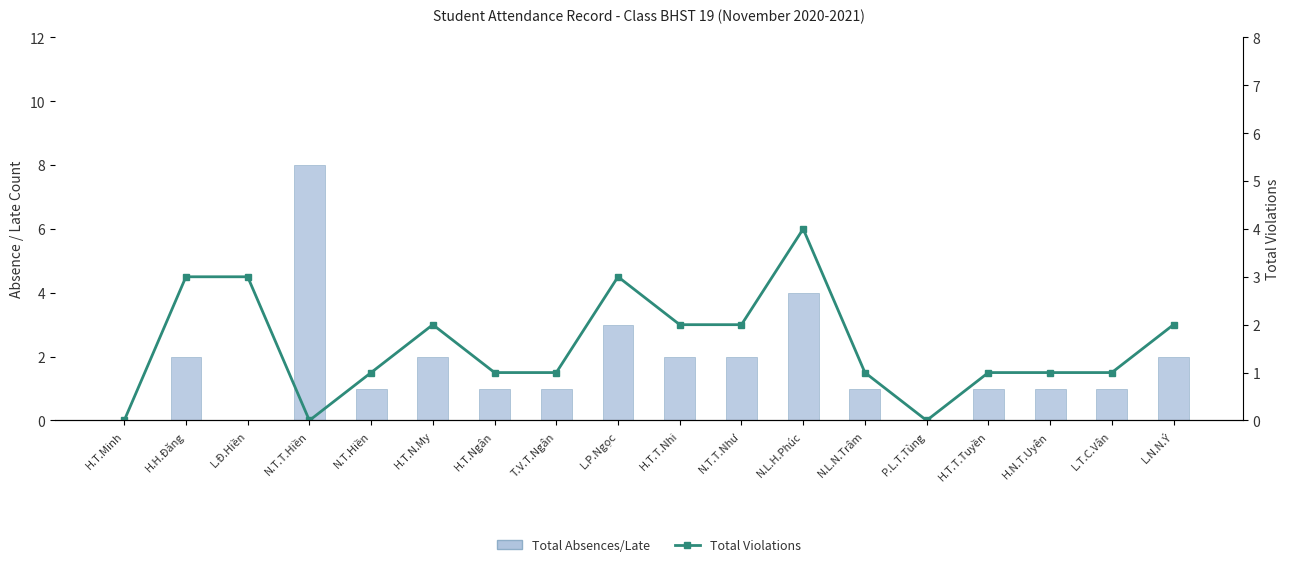

At how many categories does at least one series exceed 4?

1